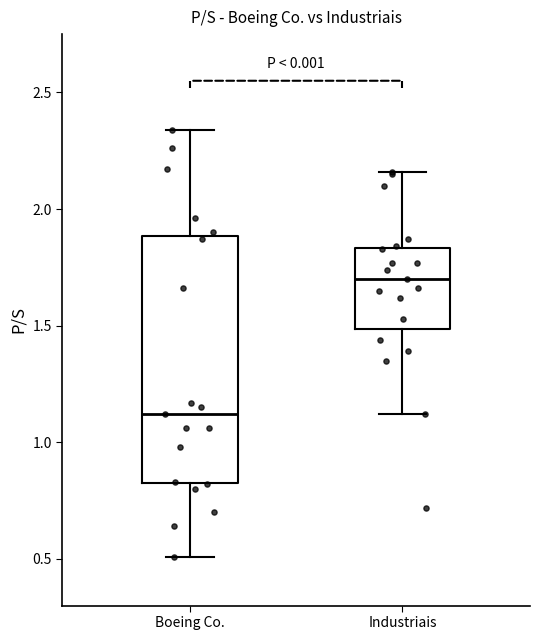

Reading left to right, read every box against the y-axis: the position of its median line, the range the box covers, and the ends of its whiskers. The values are not printed on the chart, so give them approximately, as read against the axis.

Boeing Co.: median 1.10, box 0.85 to 1.90, whiskers 0.50 to 2.35
Industriais: median 1.70, box 1.50 to 1.85, whiskers 1.10 to 2.15